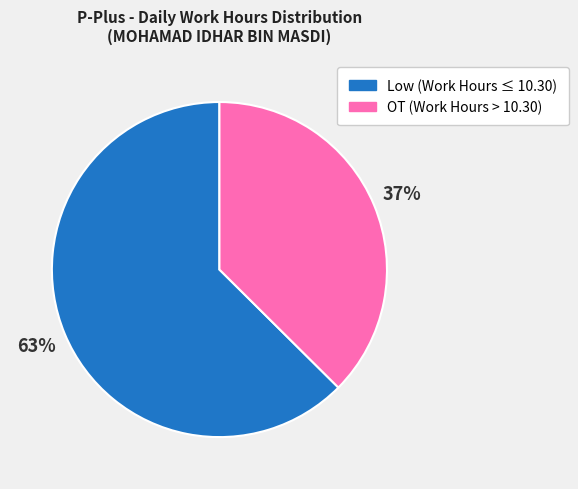

Rank the categories by value from highest to lowest.

Low (Work Hours ≤ 10.30), OT (Work Hours > 10.30)